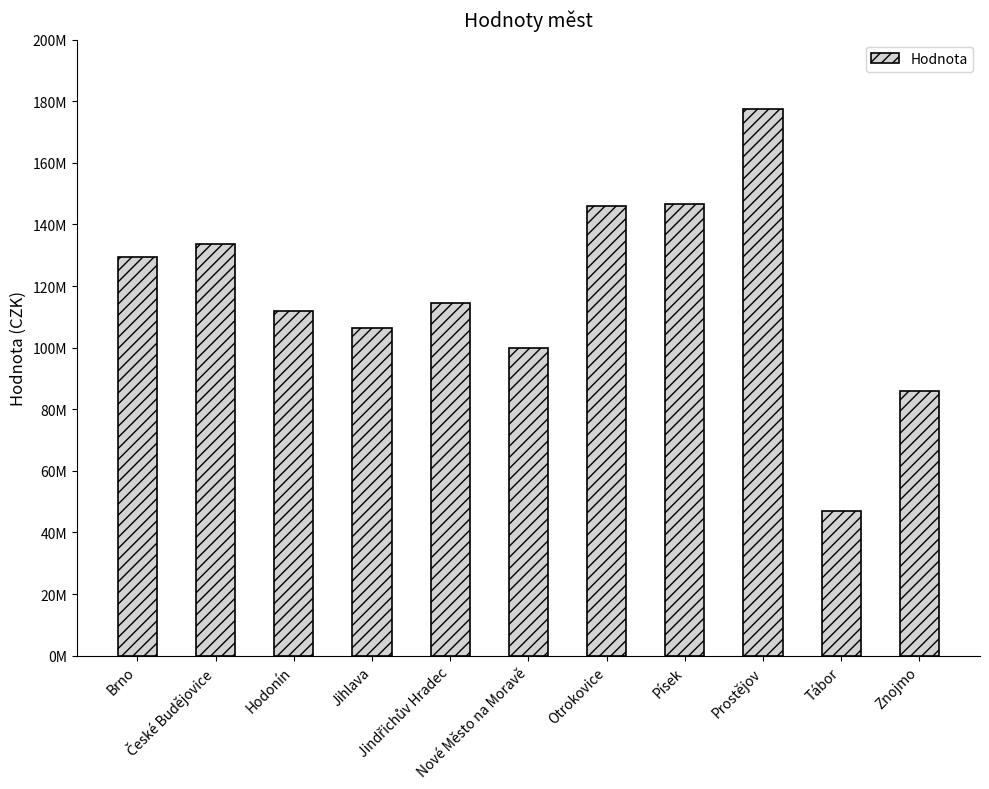

Does the chart contain any negative values?

No